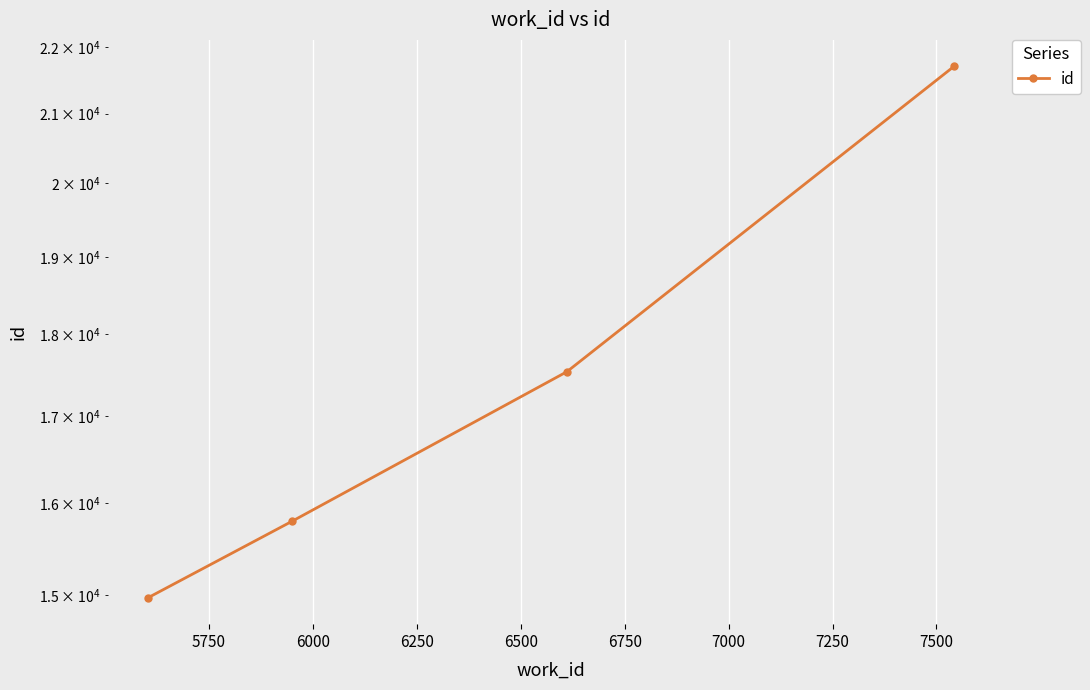

What is the maximum value shown in the chart?

21702